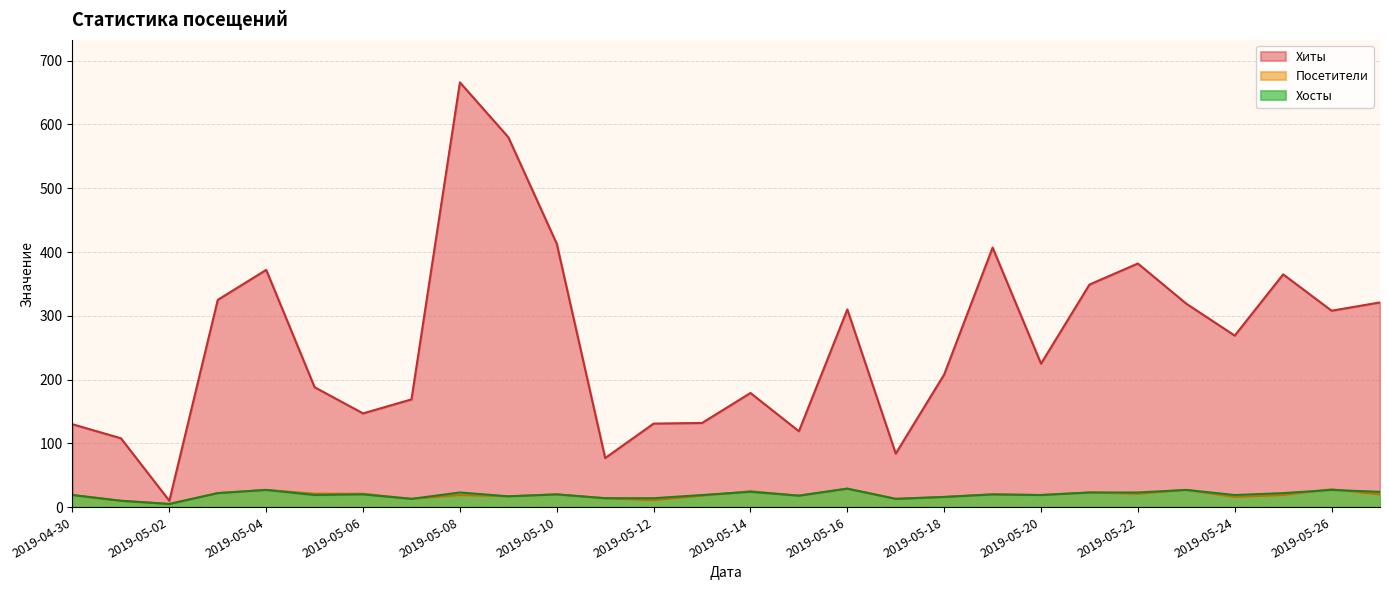

What is the maximum value shown in the chart?

666